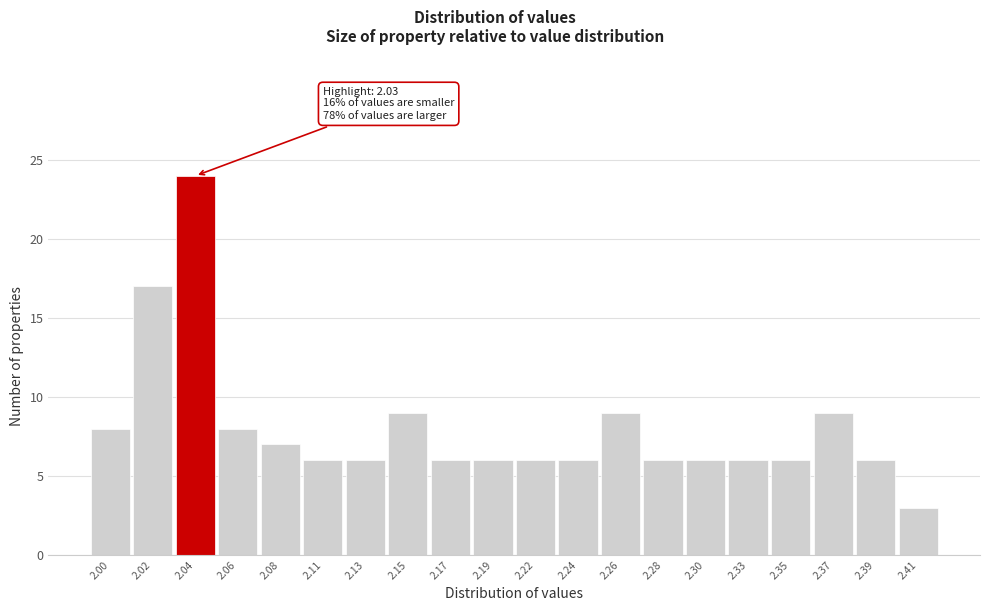

Which range on the x-axis has the tallest bar?

2.029 to 2.051